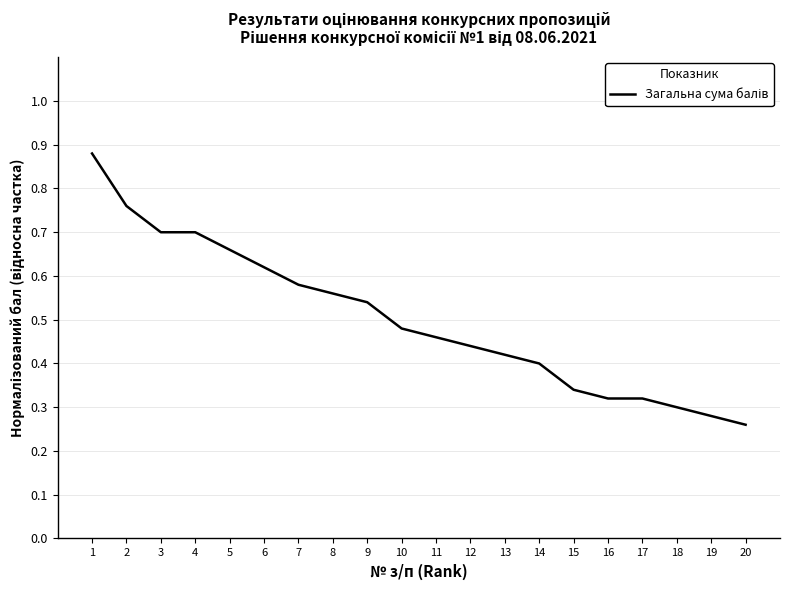

Is it true that the value at 5 is 0.7?

True